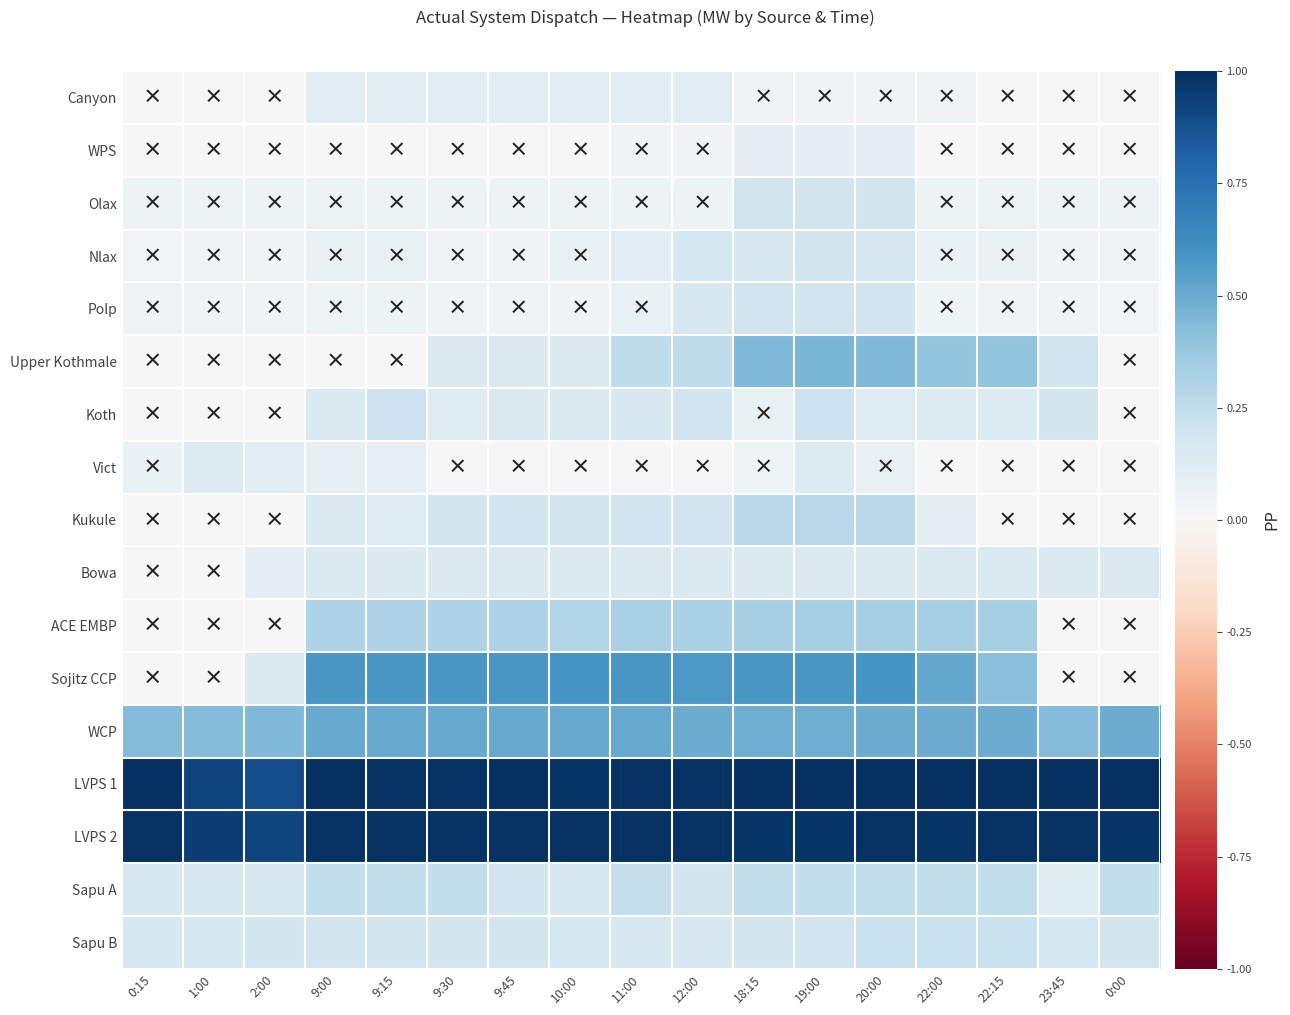

List the series in order of their peak value, lowest first.

WPS, Canyon, Vict, Bowa, Olax, Nlax, Polp, Koth, Sapu B, Sapu A, Kukule, ACE EMBP, Upper Kothmale, WCP, Sojitz CCP, LVPS 2, LVPS 1